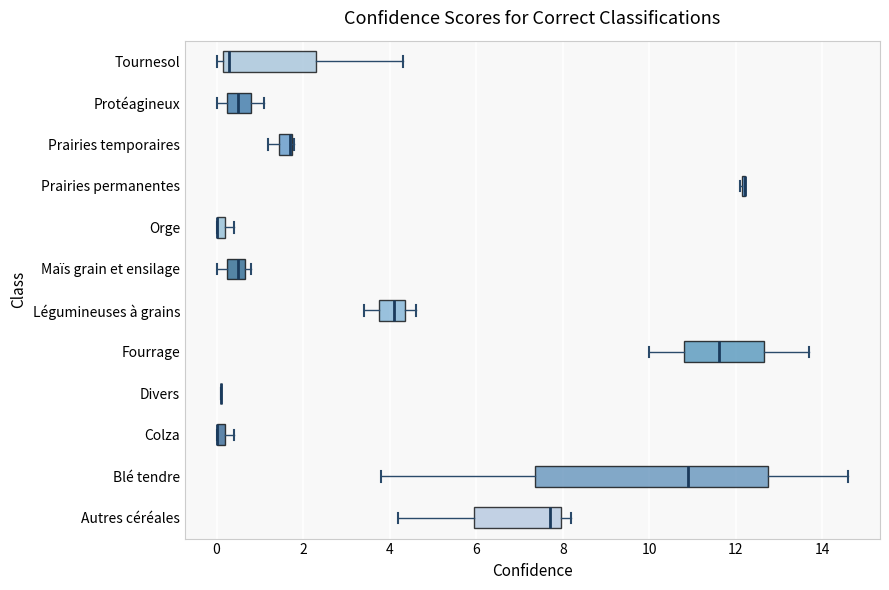

Where does the median line of the box for Légumineuses à grains sit on the x-axis? The values are not printed on the chart, so give them approximately, as read against the axis.

4.2